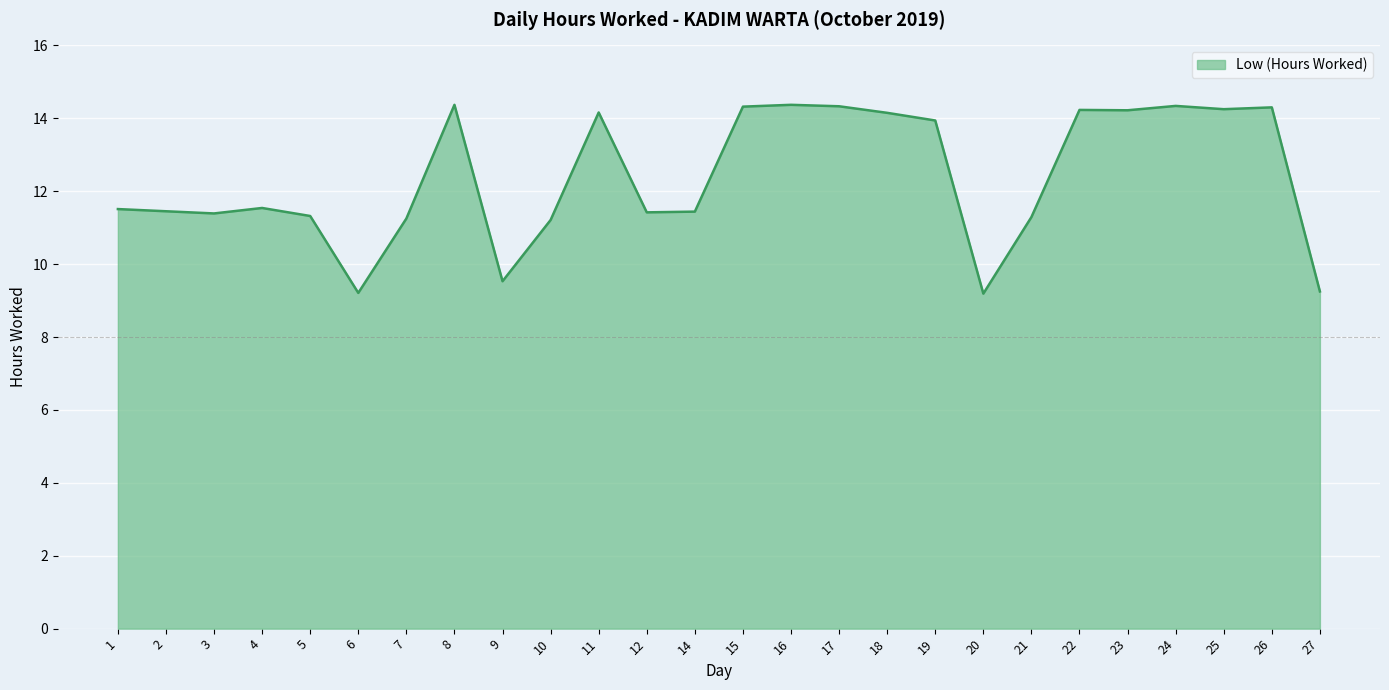

The chart shows a value of 20.6 at 19. True or false?

False